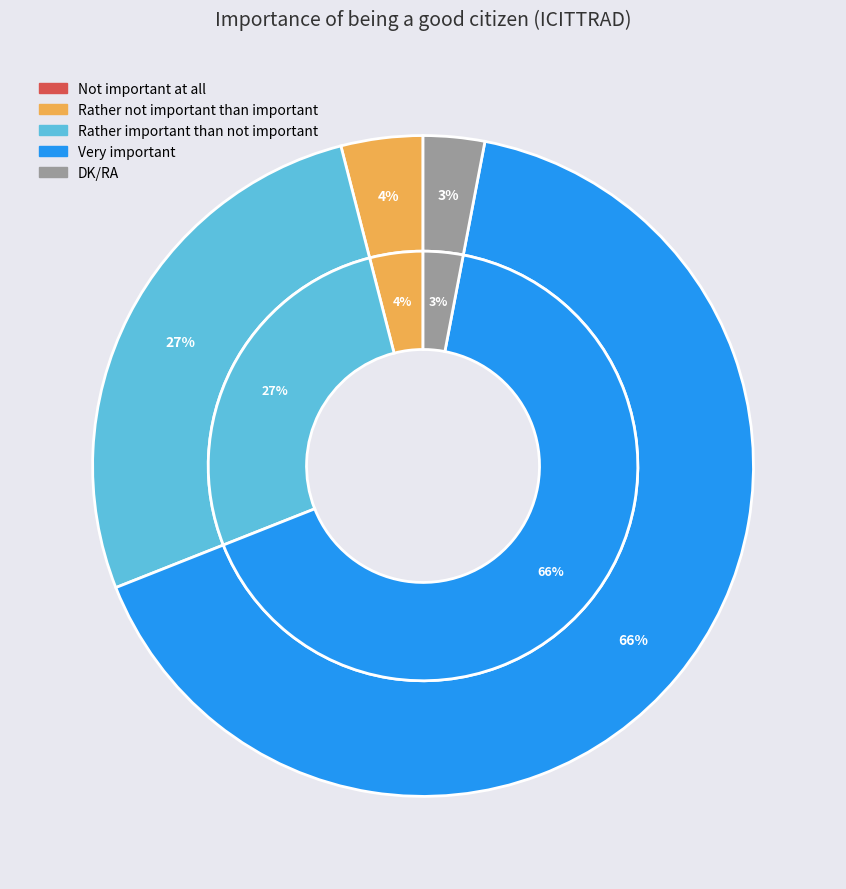

How many slices are in this pie chart?

5